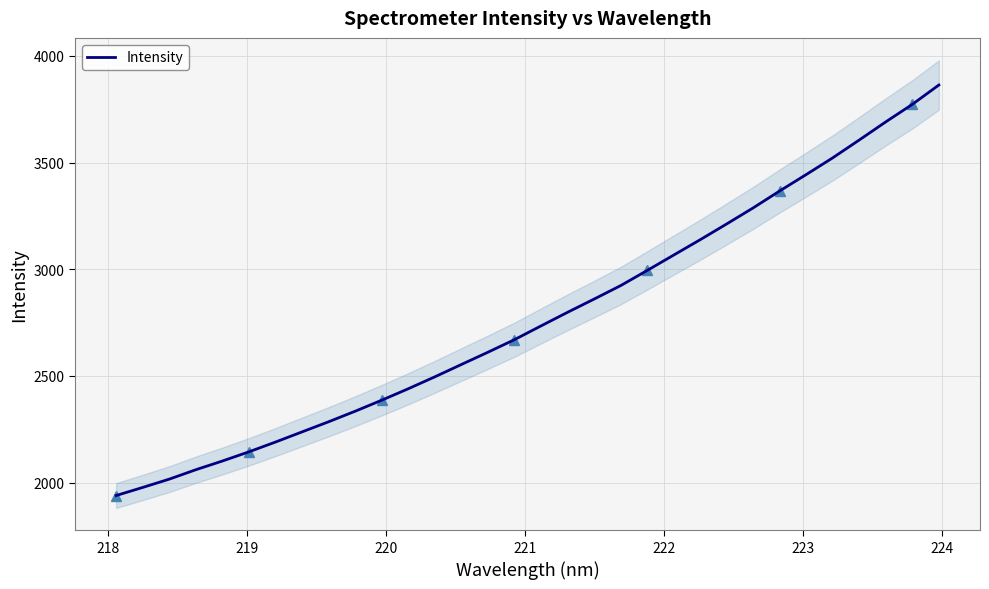

What is the sum of all values?

88730.0